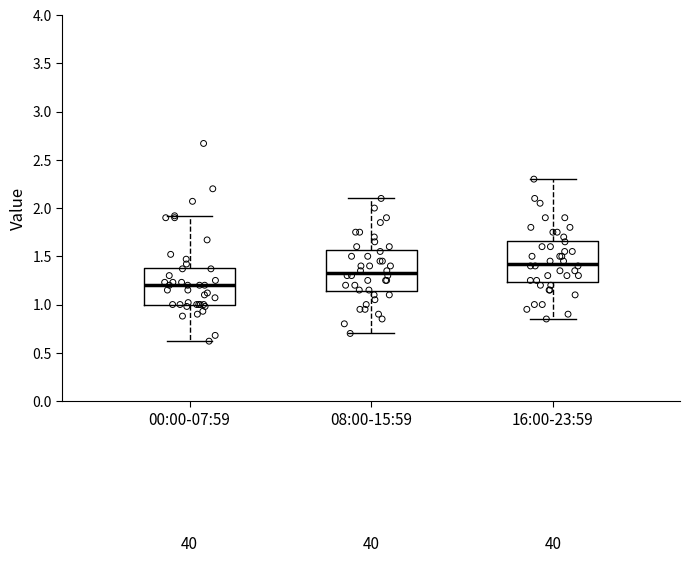

Reading left to right, read every box against the y-axis: the position of its median line, the range the box covers, and the ends of its whiskers. The values are not printed on the chart, so give them approximately, as read against the axis.

00:00-07:59: median 1.20, box 1.00 to 1.40, whiskers 0.60 to 1.90
08:00-15:59: median 1.35, box 1.15 to 1.55, whiskers 0.70 to 2.10
16:00-23:59: median 1.45, box 1.25 to 1.65, whiskers 0.85 to 2.30